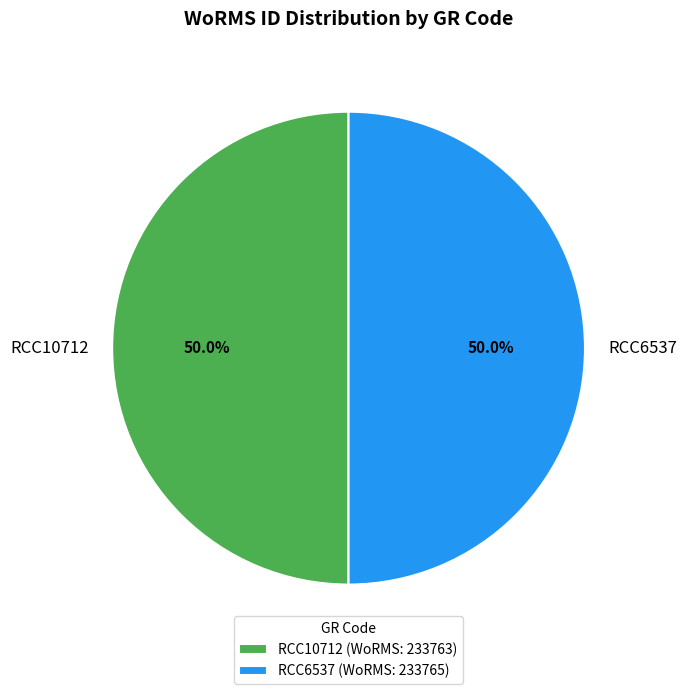

What is the ratio of the value at RCC10712 to the value at RCC6537?

1.0